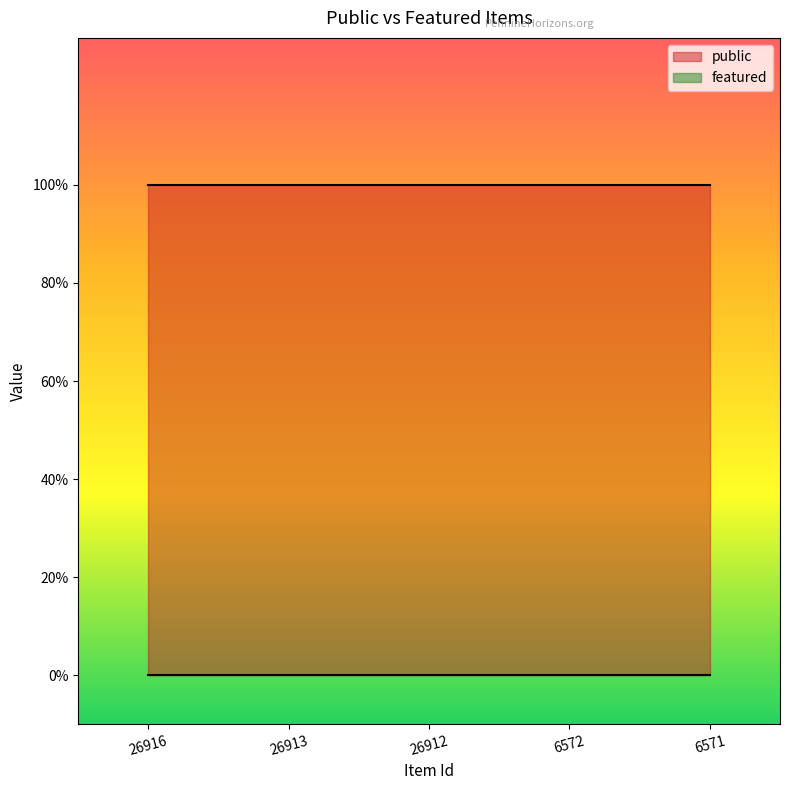

Does the chart display data point markers on the line(s)?

No